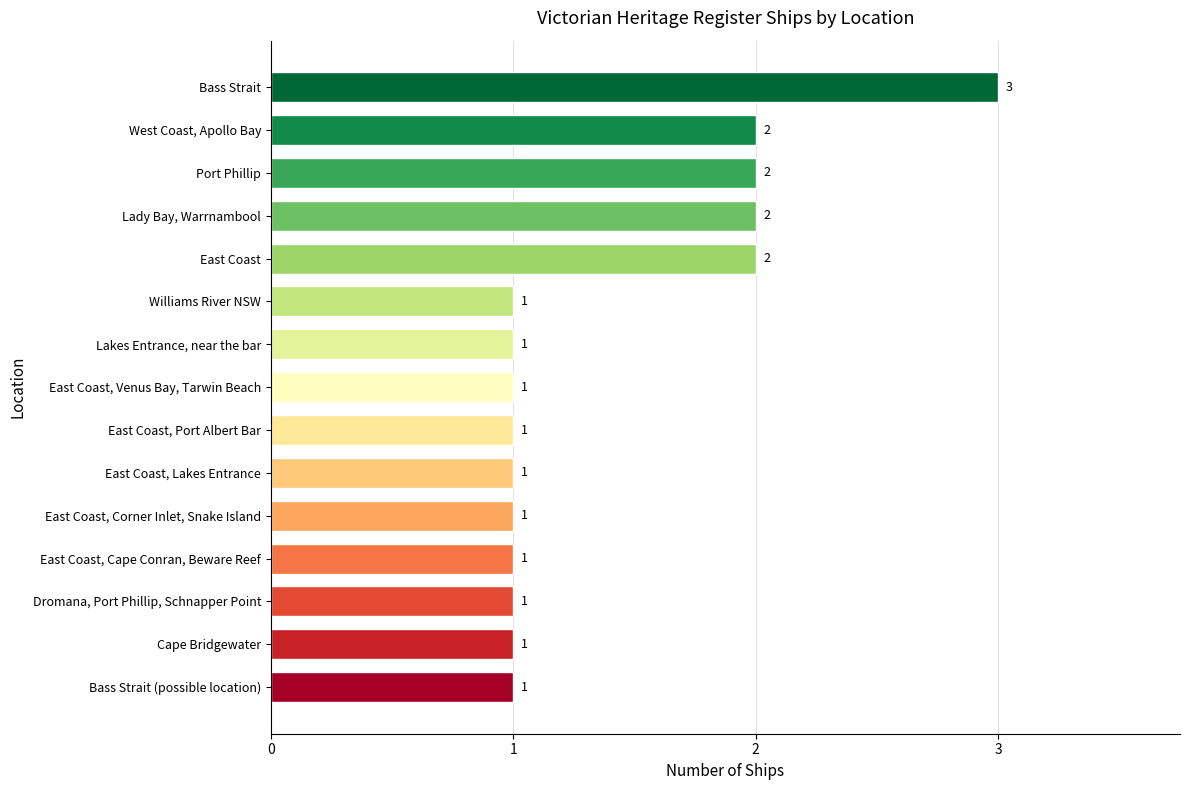

What is the ratio of the value at East Coast, Cape Conran, Beware Reef to the value at East Coast, Port Albert Bar?

1.0